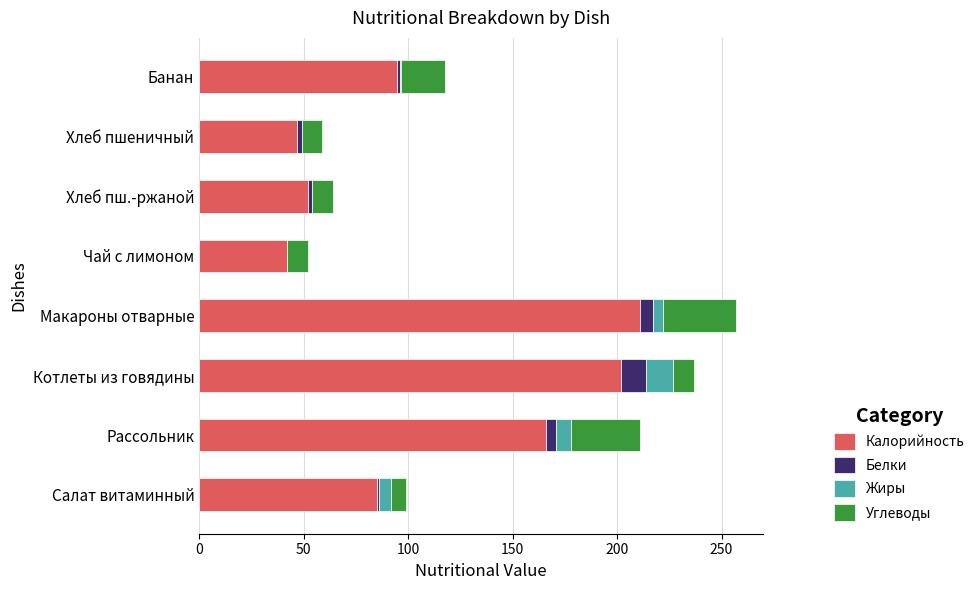

The Калорийность series shows 61.9 at Чай с лимоном. True or false?

False